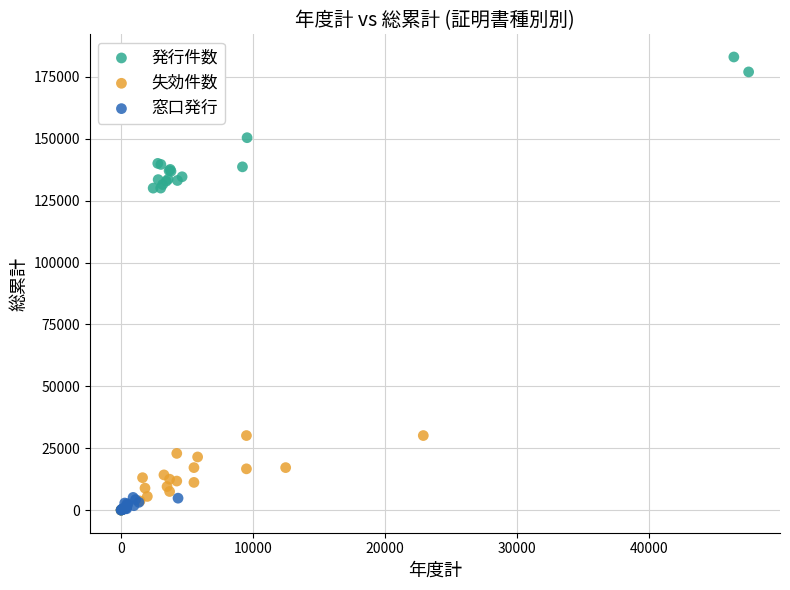

Which series reaches the maximum Y coordinate?

発行件数